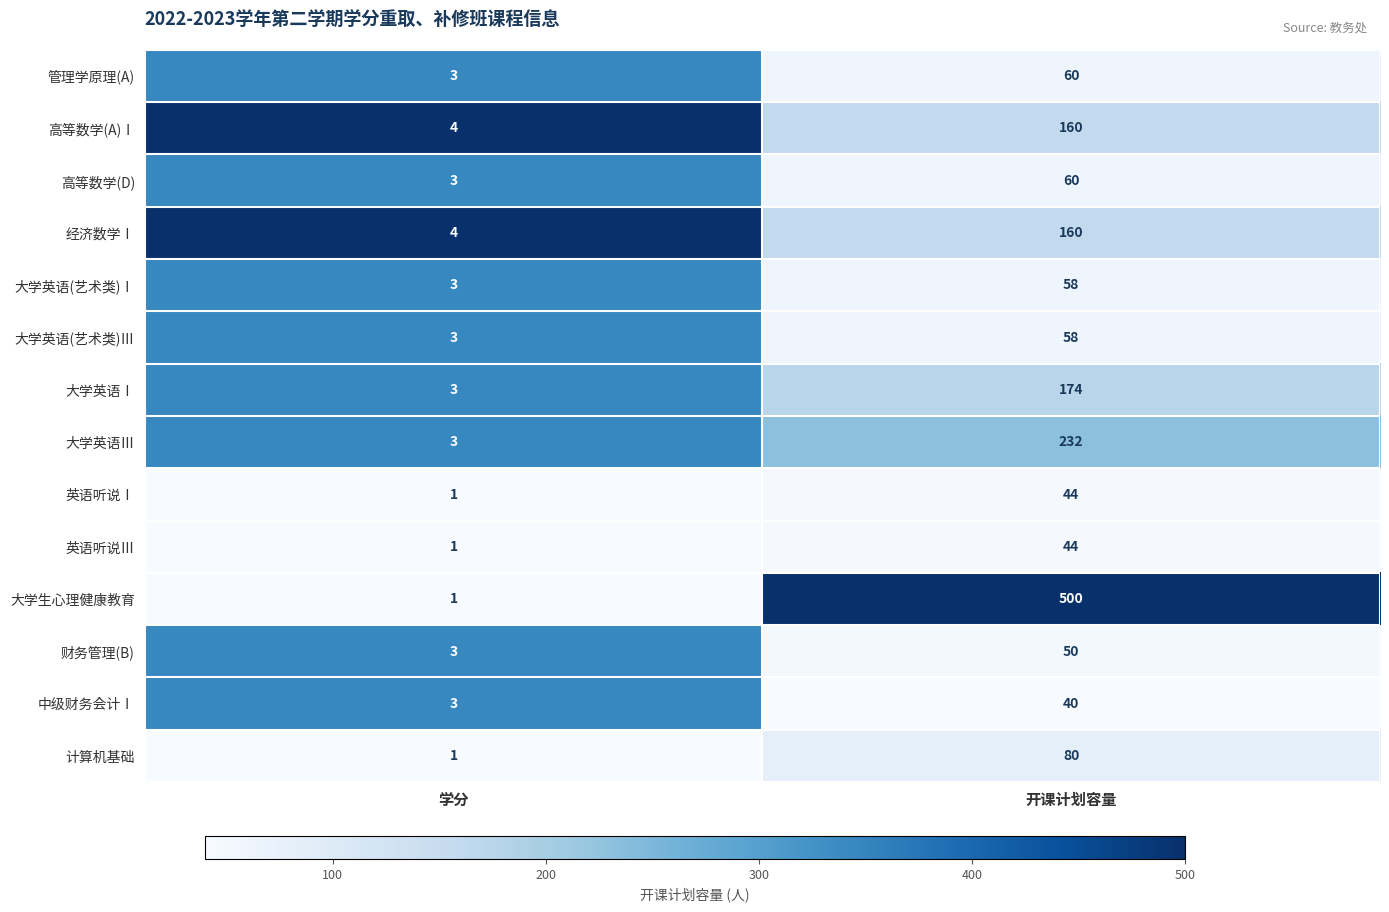

Which series has the widest spread of values?

大学生心理健康教育